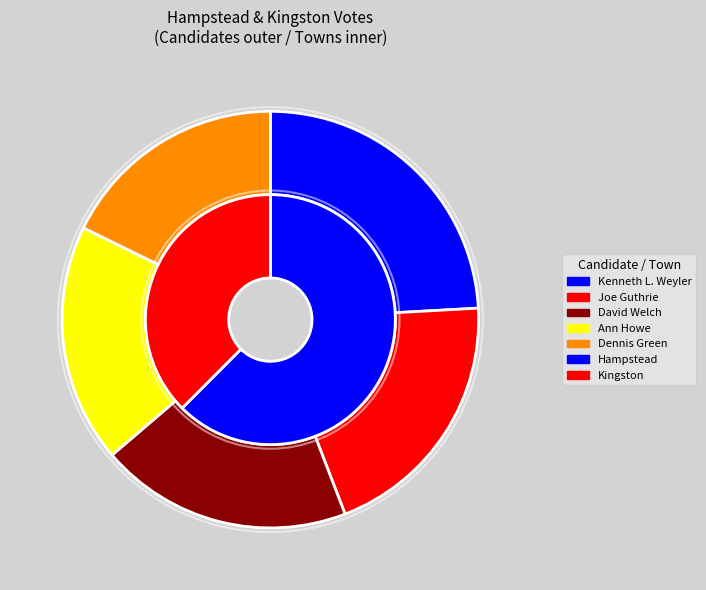

Which series has the largest range (max minus min)?

Joe Guthrie